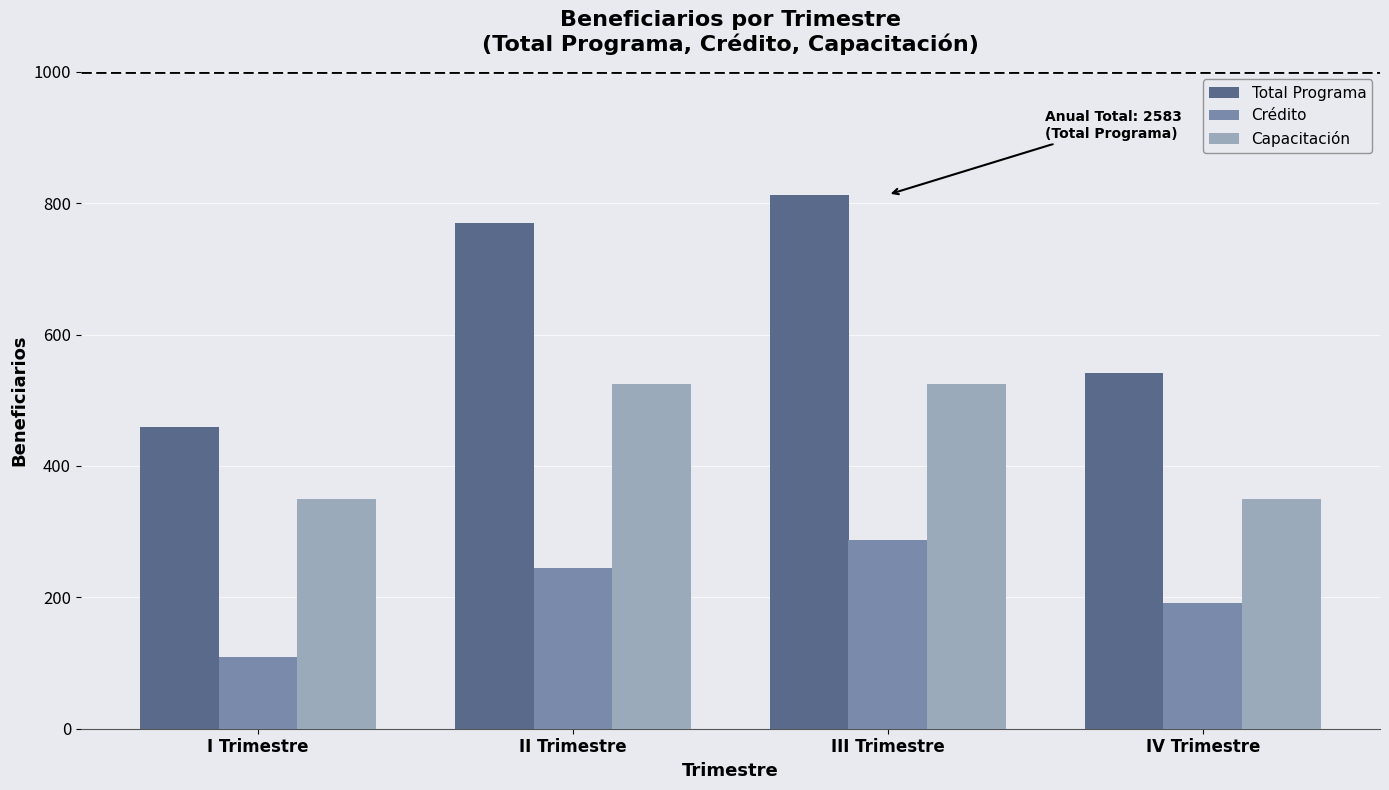

Which series changed the most between III Trimestre and IV Trimestre?

Total Programa